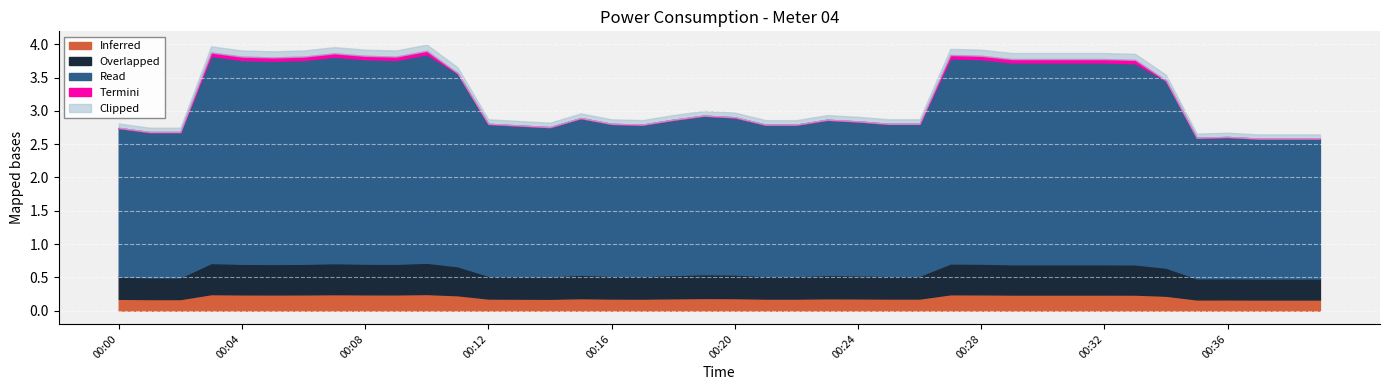

Which category has the highest value across all series?

00:10